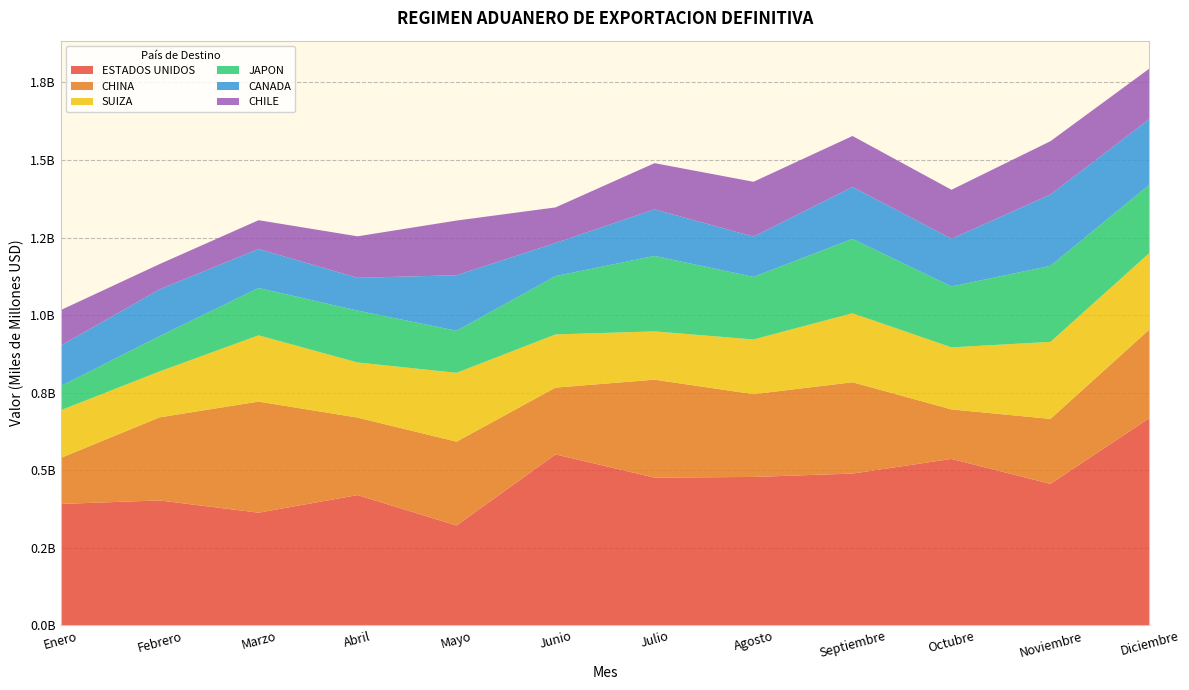

Reading left to right, list all the values displayed in this chart.

ESTADOS UNIDOS: 391511394.4	402843625.3	363328370.1	420074061.6	321946988.2	551128170.5	476198641.5	478513027.3	489377471.9	536641253.9	456194138.8	668164279.2
CHINA: 147882156.3	267762776.8	358037529.2	249741678.9	270302166.3	215298009.8	315827347.0	266721807.9	294306835.4	159567630.0	209399632.9	285641854.5
SUIZA: 153899239.5	148028763.4	213543014.2	177671113.4	221844346.7	171420854.9	155559145.5	176332847.4	222363442.1	199902213.7	248205536.7	246507319.6
JAPON: 77684039.2	113705225.3	152551309.1	167136218.7	135510690.5	187947707.8	243349965.7	201649350.6	239696149.2	196203691.9	245133331.1	219983555.6
CANADA: 130655739.3	150701020.5	125801653.1	105521347.0	178982308.4	106699866.3	150045534.0	129779077.9	167316107.2	153819207.0	229737820.2	211740339.9
CHILE: 114395443.8	81440331.1	92650341.1	133838594.7	176170465.1	114677414.5	148785853.8	176736682.6	164223853.9	157853559.2	171877696.2	162732356.7